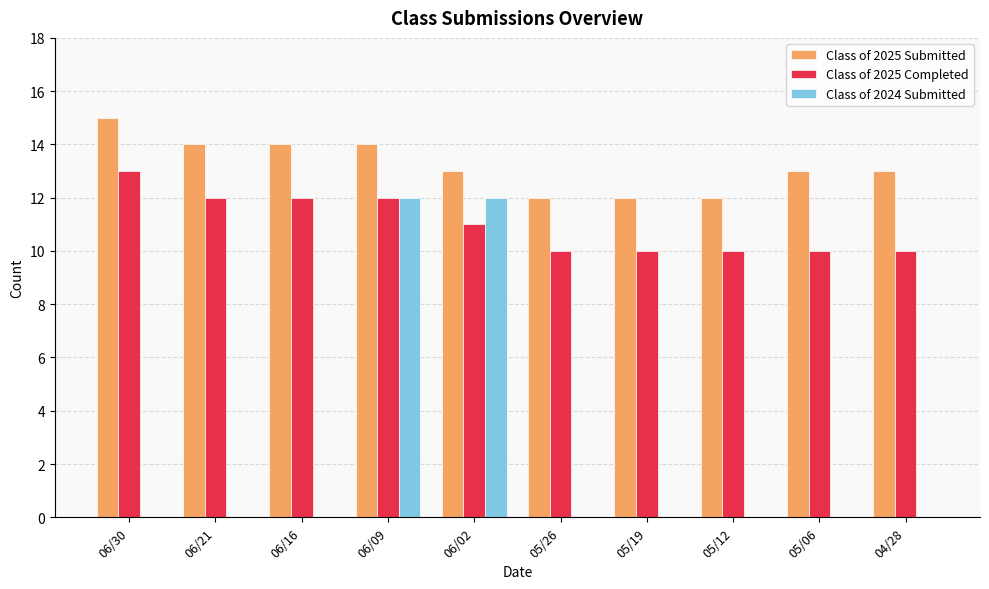

Between 06/16 and 06/02, which series saw the biggest shift?

Class of 2024 Submitted